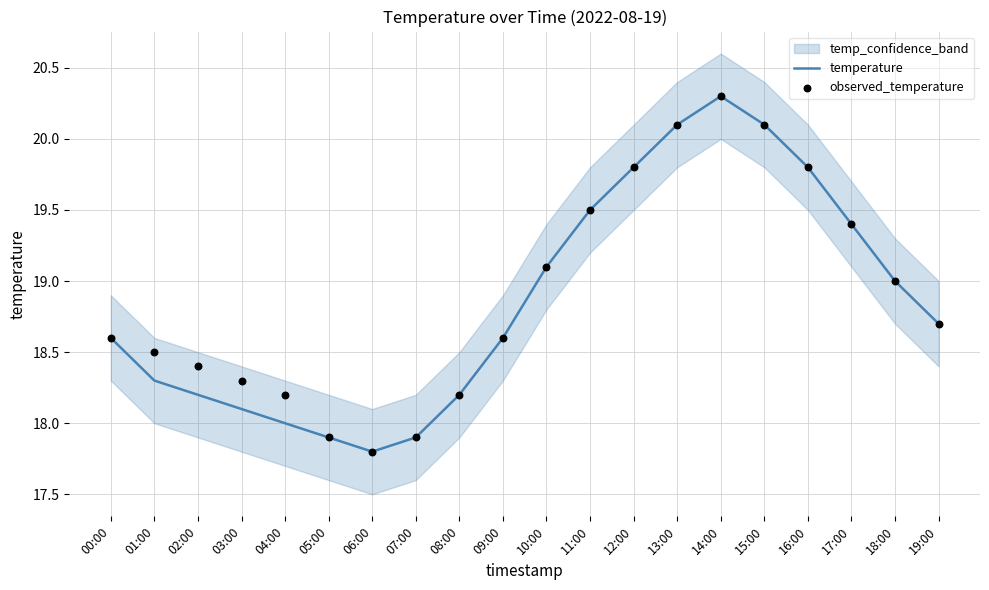

Which series has the largest total across all categories?

observed_temperature